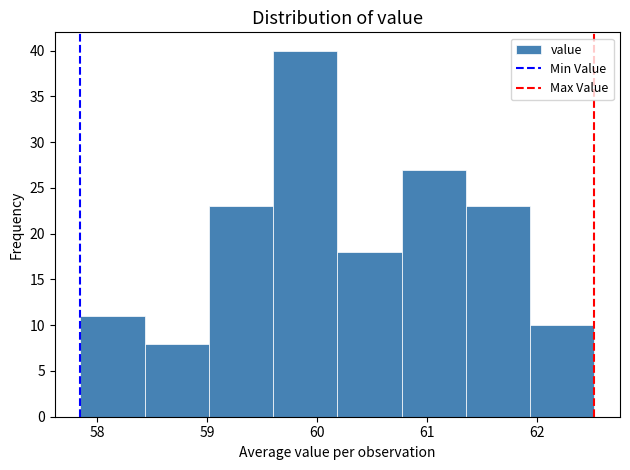

What is the height of the bar covering 58.4 to 59.0 on the x-axis? Neither the bar edges nor the heights are printed on the chart, so give them approximately, as read against the axes.

8